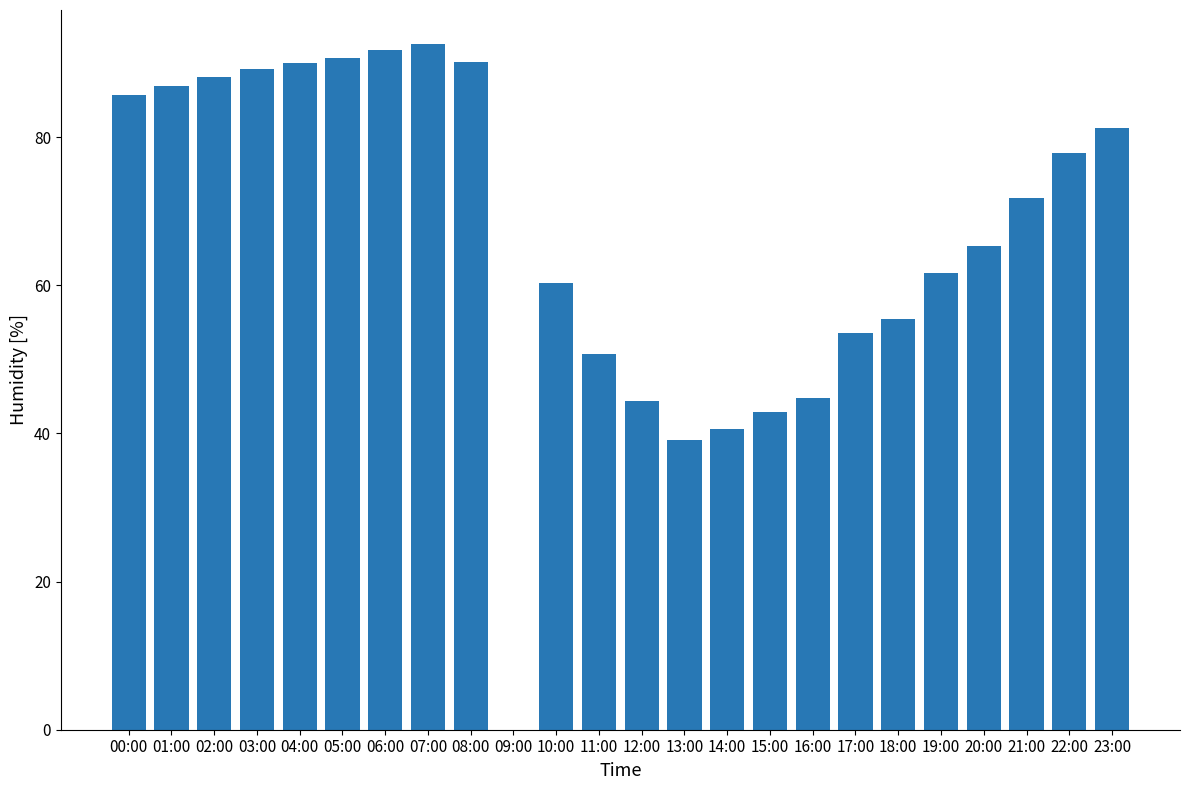

How many data points are above 71?

12